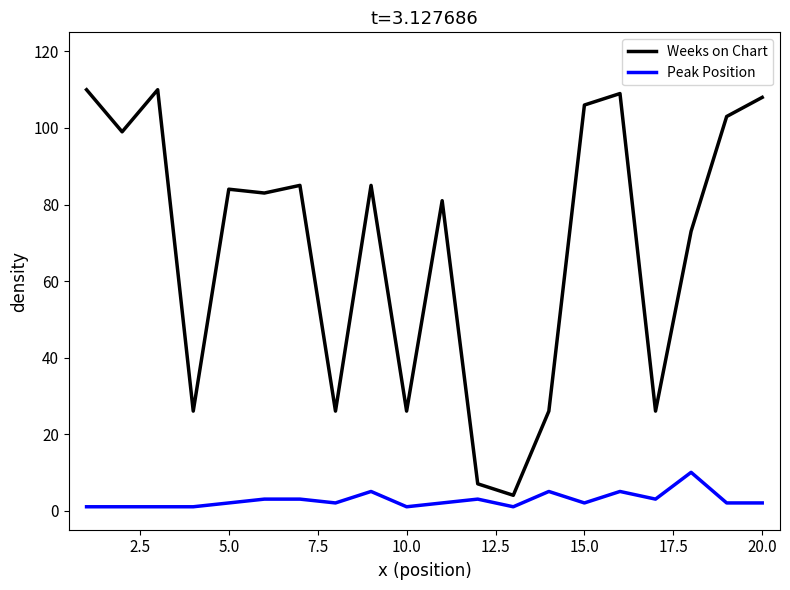

What is the difference between the maximum and minimum values in the Weeks on Chart series?

106